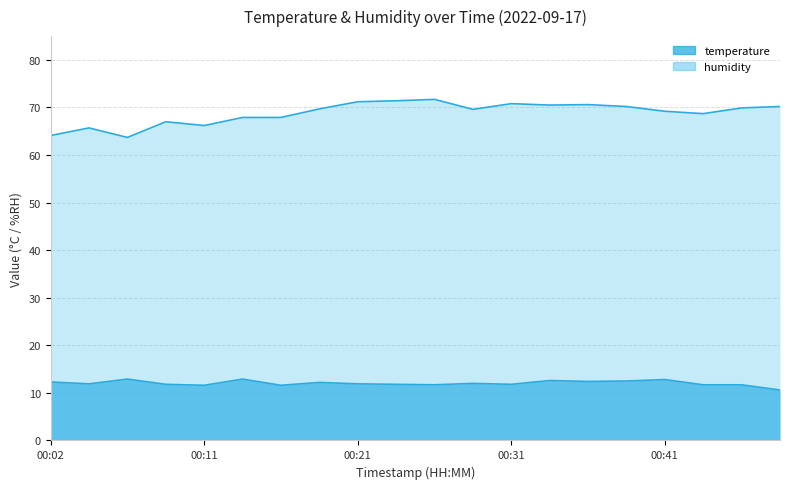

What is the difference between the highest and lowest values at 00:19?

57.5